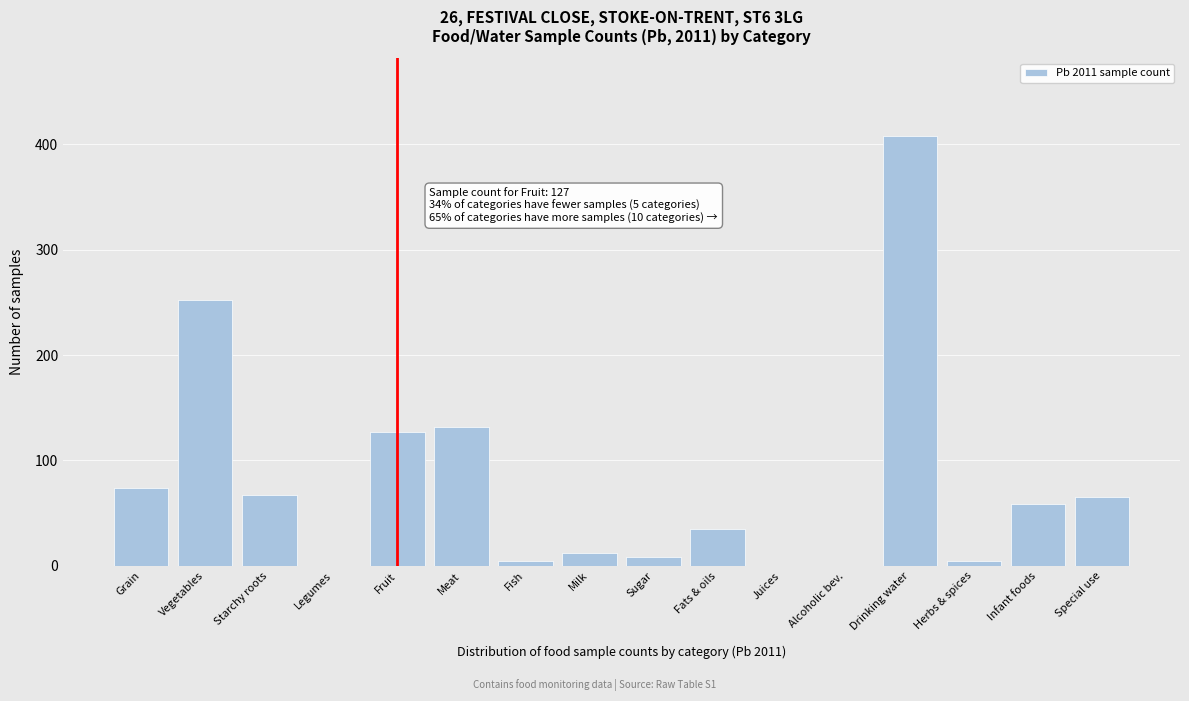

Approximately how many times larger is the value at Infant foods compared to Fats & oils?

1.7